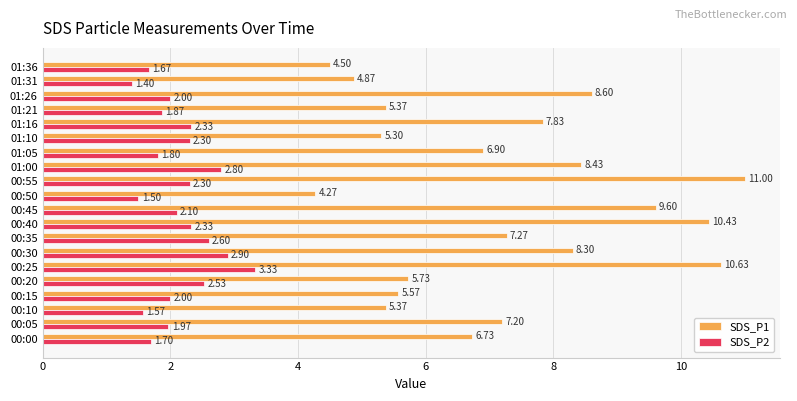

Which series has the widest spread of values?

SDS_P1